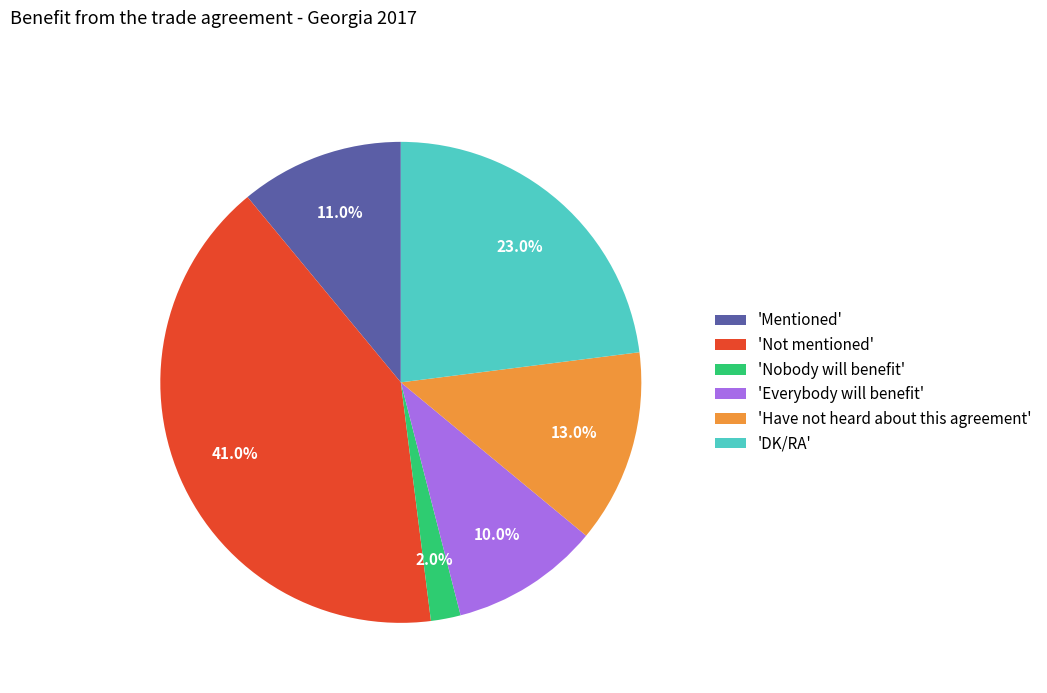

Combined, do 'Mentioned' and 'Have not heard about this agreement' account for over 50%?

No